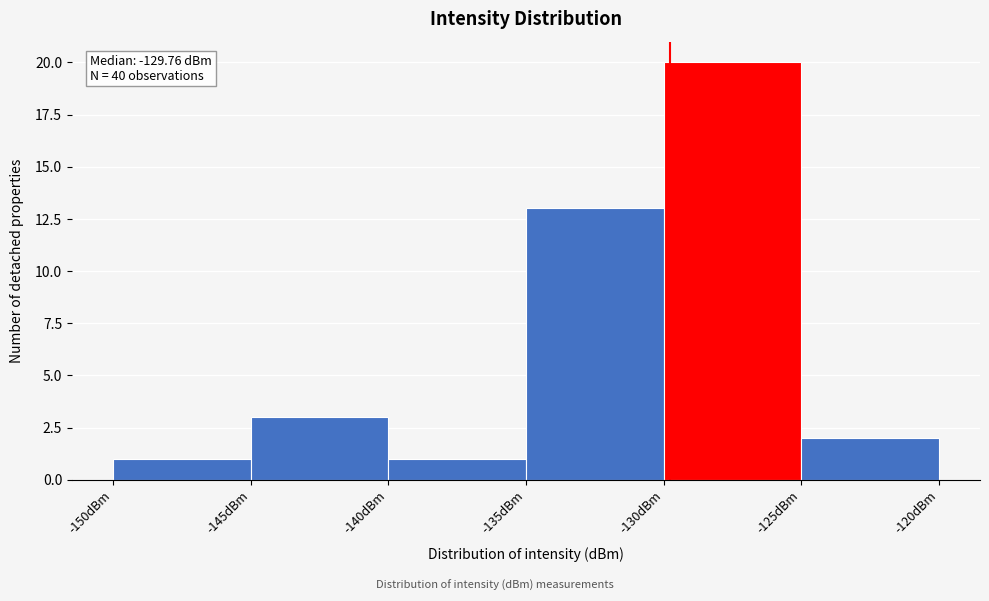

Over which range of the x-axis is the bar tallest?

-130 to -125